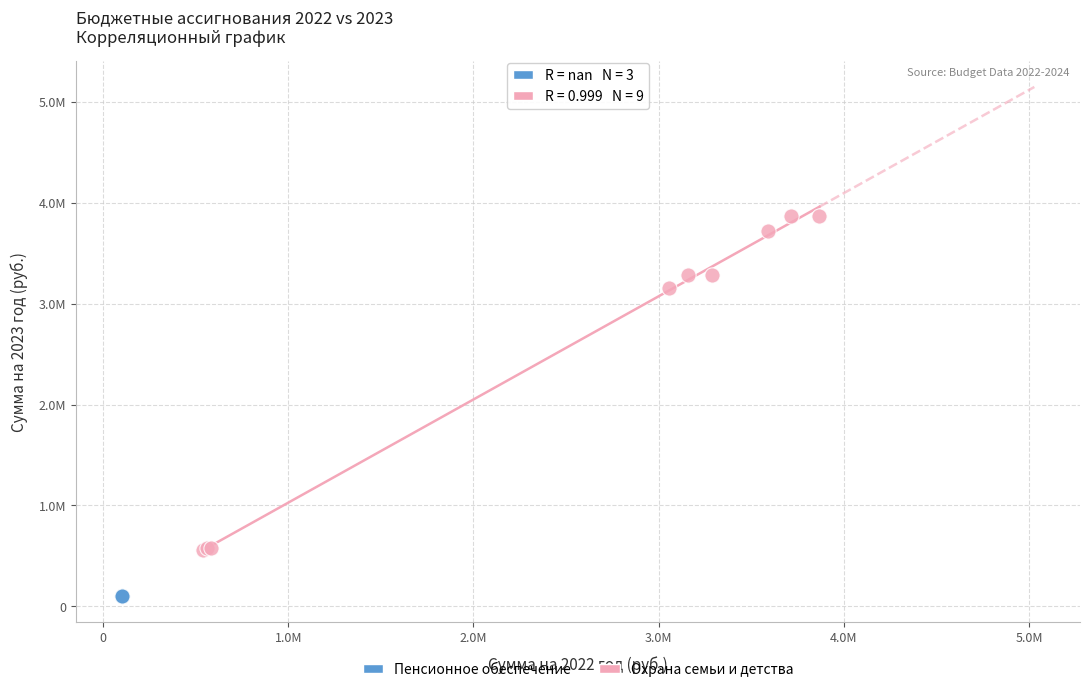

What are all the series names shown in the legend?

Пенсионное обеспечение, Охрана семьи и детства